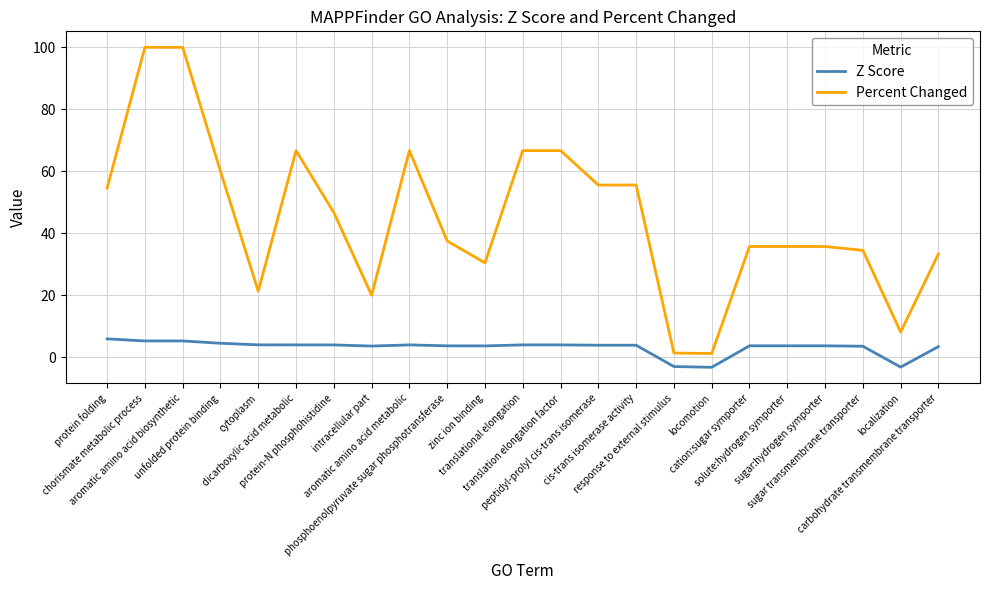

List the series in order of their peak value, lowest first.

Z Score, Percent Changed